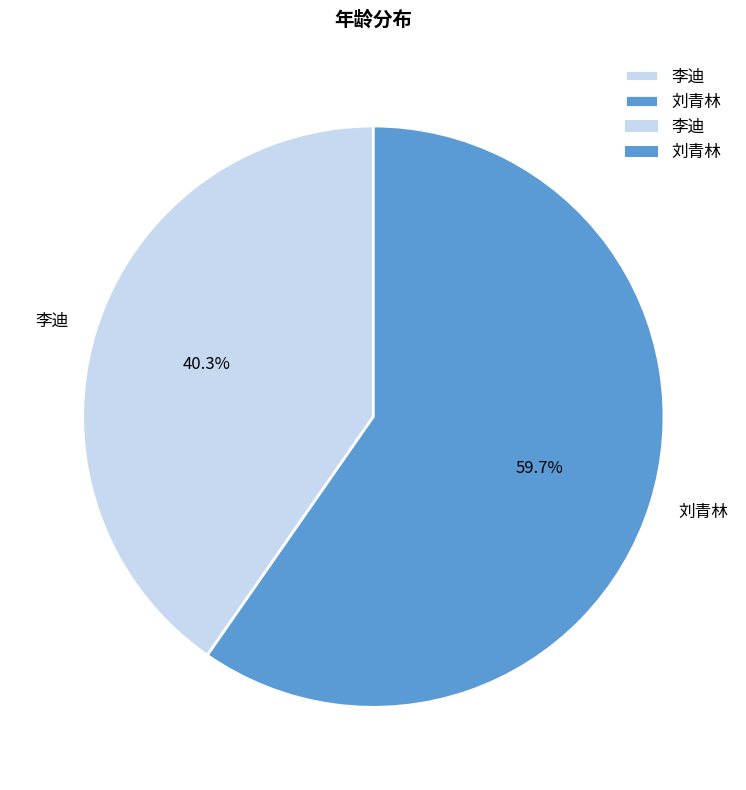

Combined, do 李迪 and 刘青林 account for over 50%?

Yes